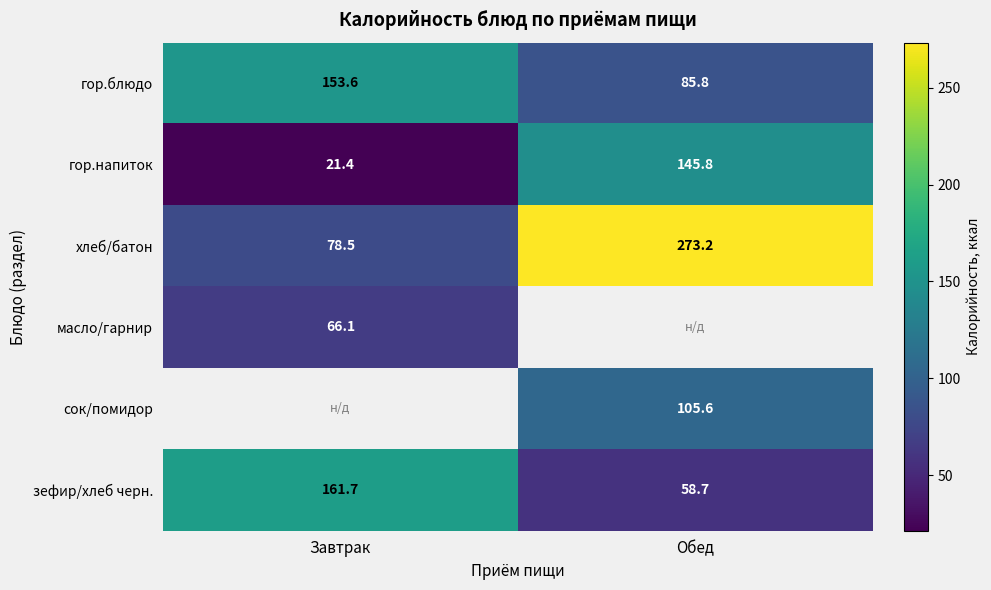

Rank the categories by гор.блюдо value from lowest to highest.

Обед, Завтрак